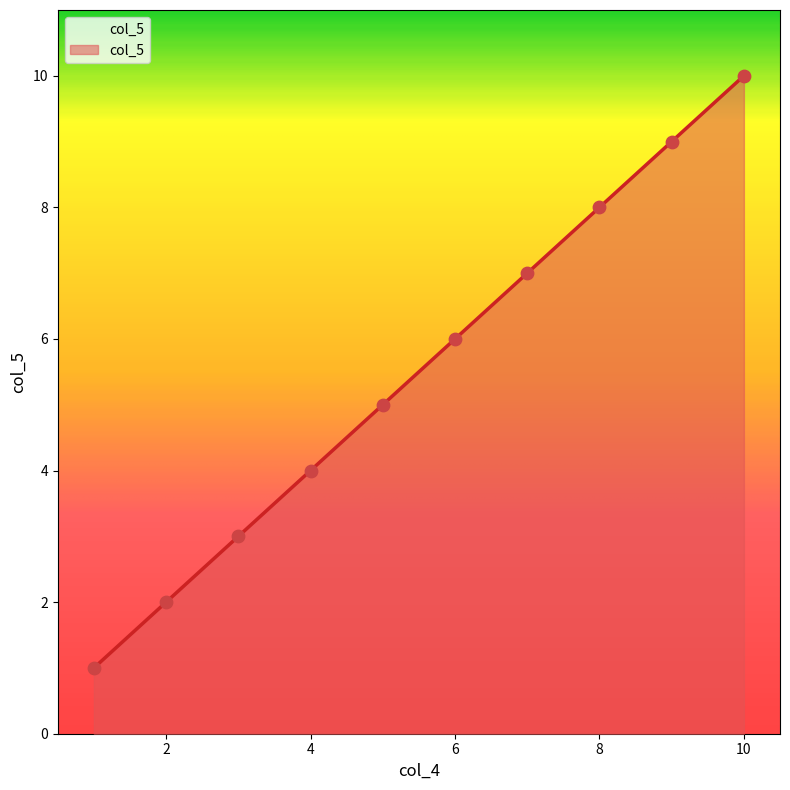

What is the difference between the maximum and minimum values?

9